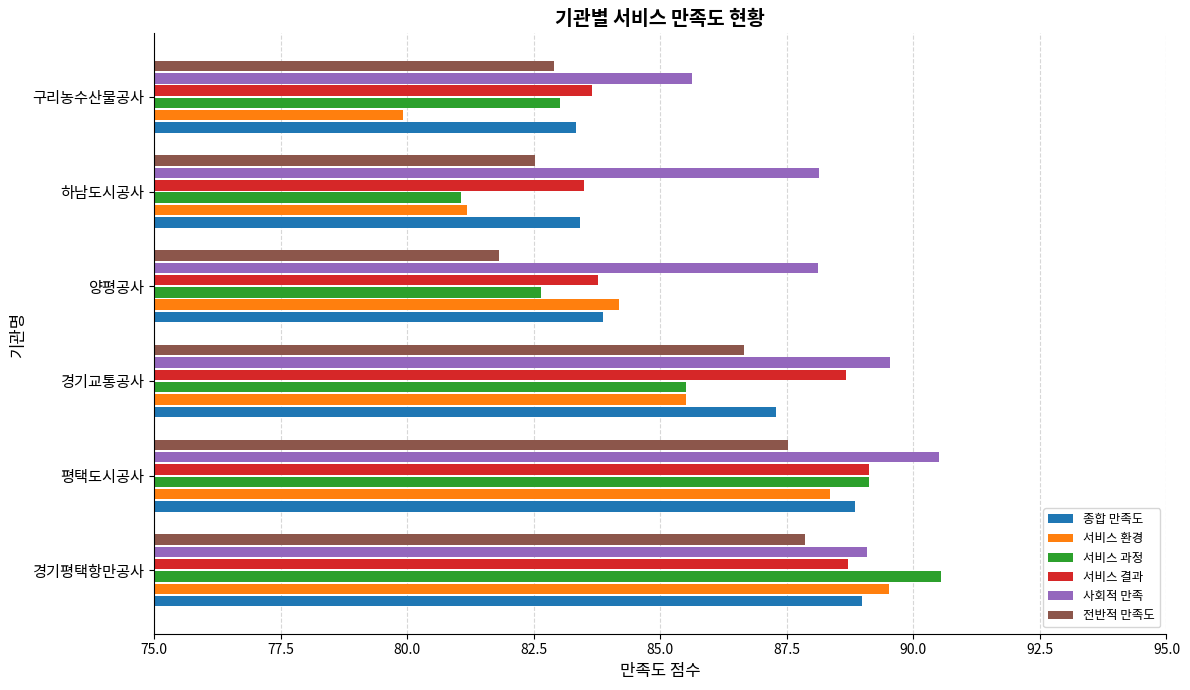

What is the greatest value displayed?

90.5